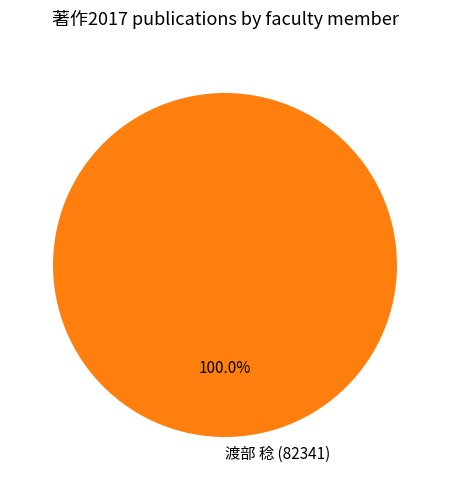

Rank the categories by value from lowest to highest.

渡部 稔 (82341)